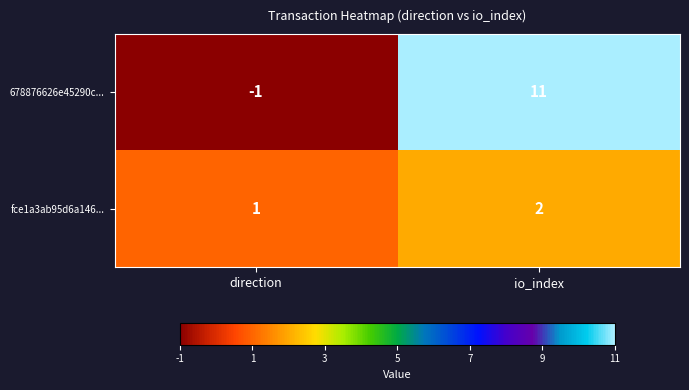

Rank the series by their average value, from highest to lowest.

678876626e45290c..., fce1a3ab95d6a146...